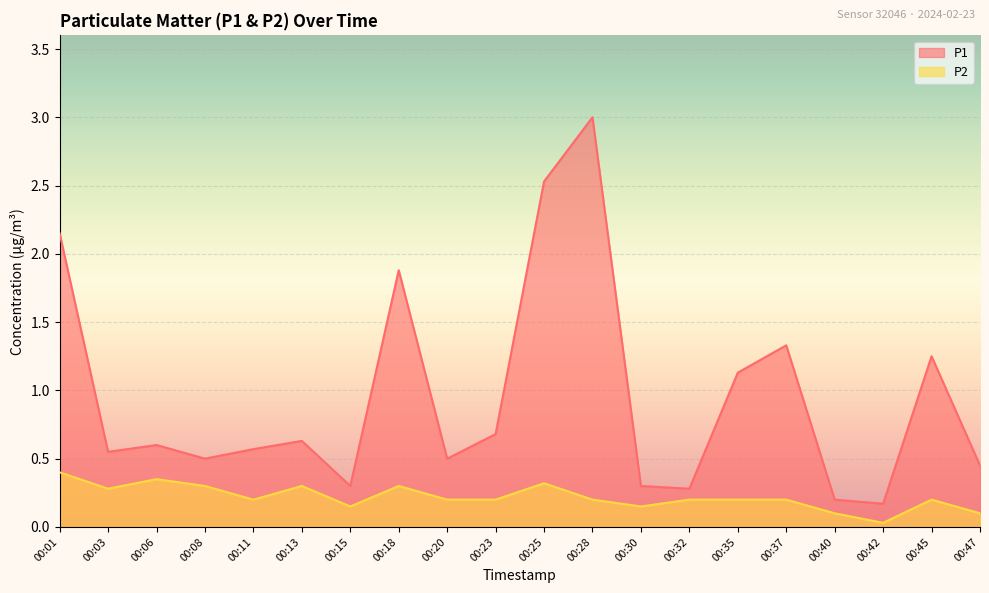

True or false: P2 and P1 cross at least once.

False